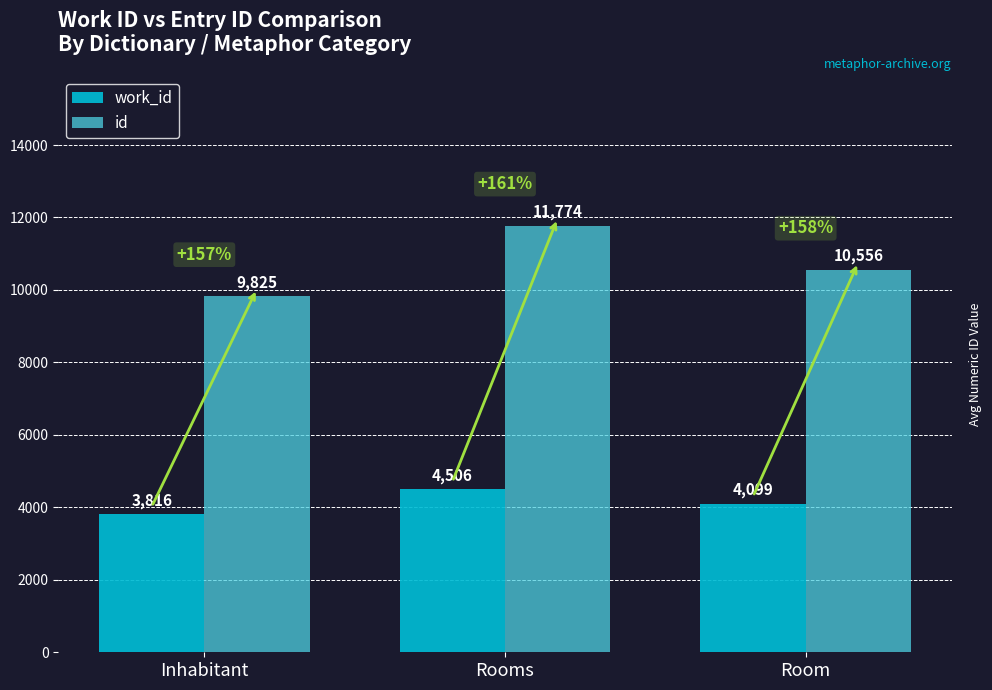

At how many categories does at least one series exceed 4858?

3